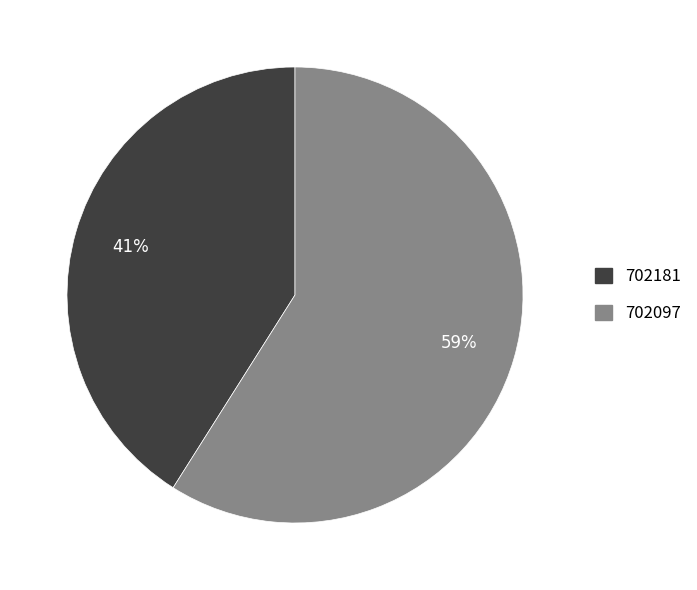

To the nearest percent, what is the average slice percentage?

50%